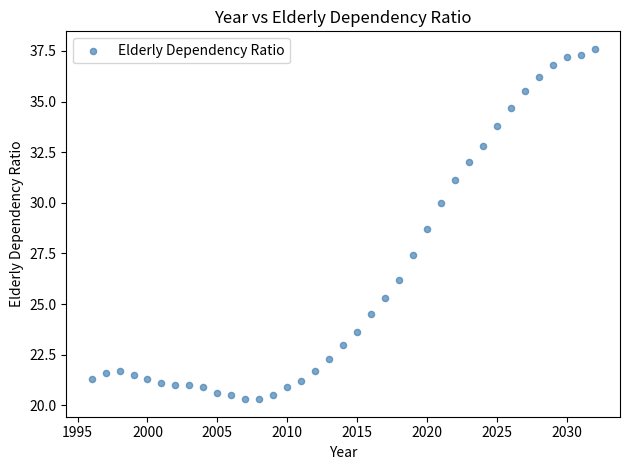

What is the range of Y values (max minus min)?

17.3